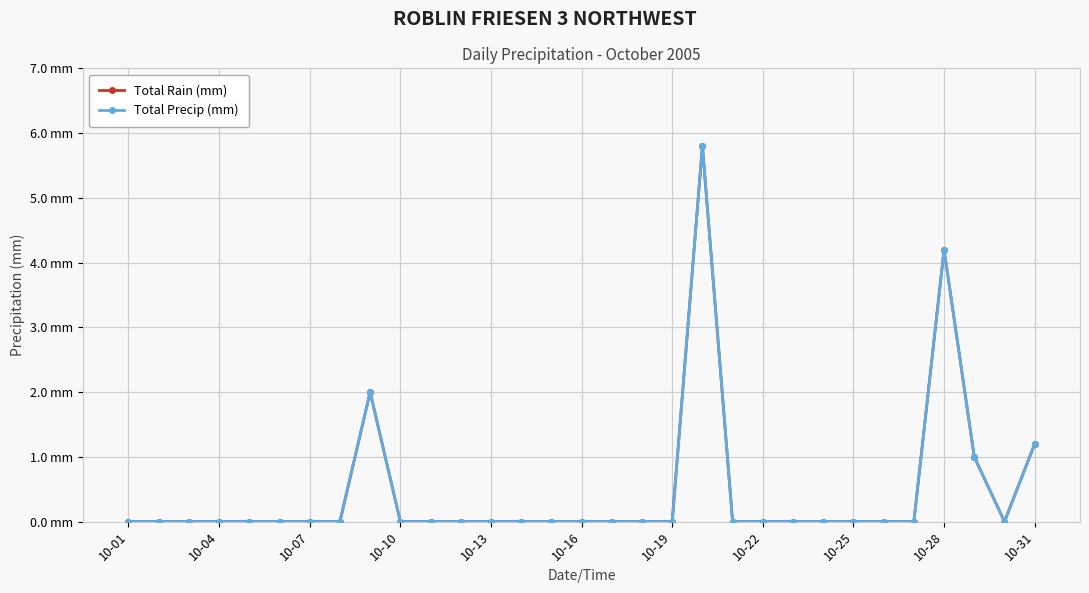

Is this an area chart (filled region under the line)?

No